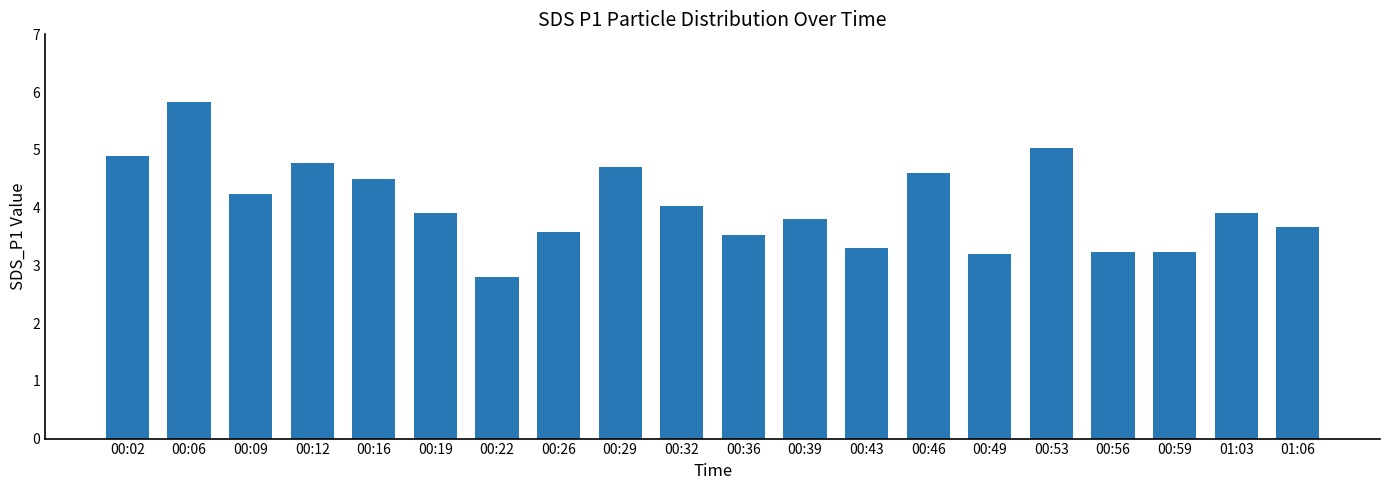

What is the minimum value shown in the chart?

2.8